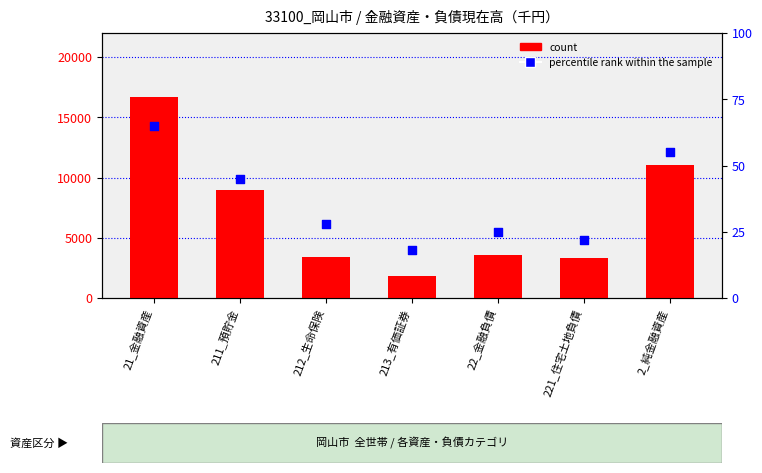

Which series contains the lowest Y value?

percentile rank within the sample